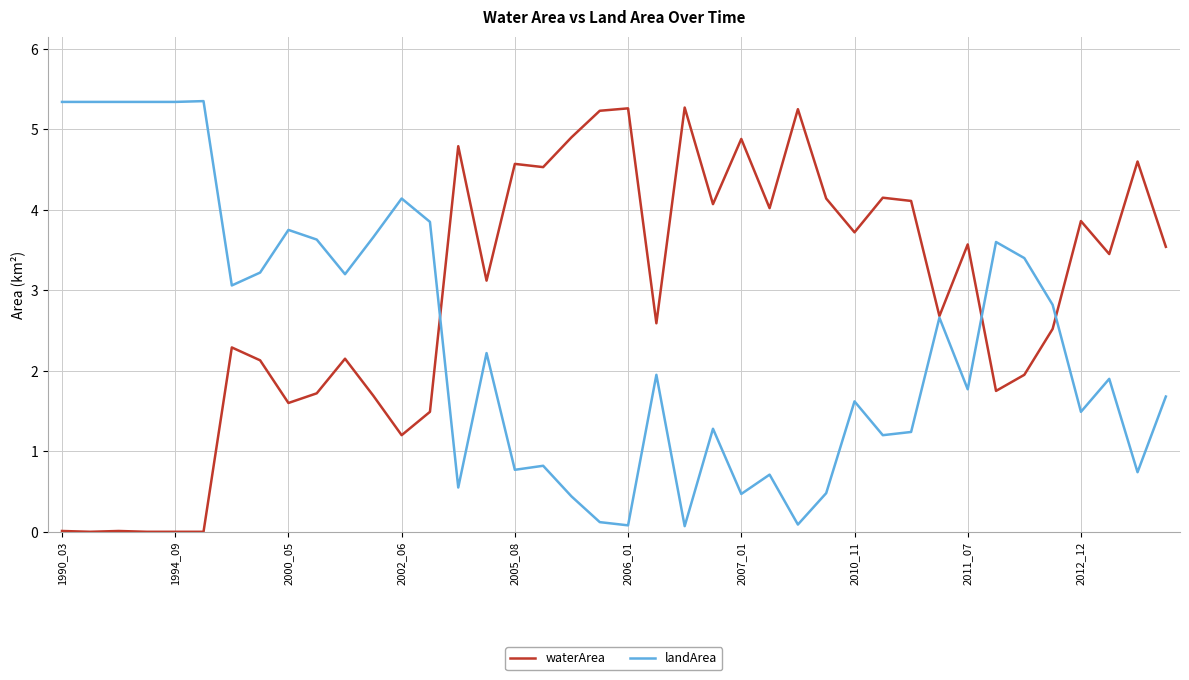

List the series in order of their overall mean, lowest first.

landArea, waterArea